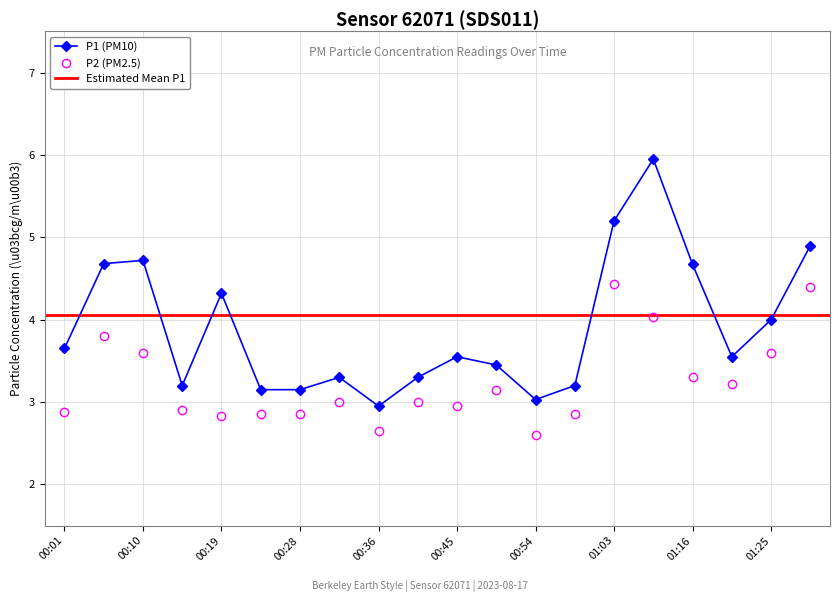

The value of P1 at 00:36 is 1.7. True or false?

False